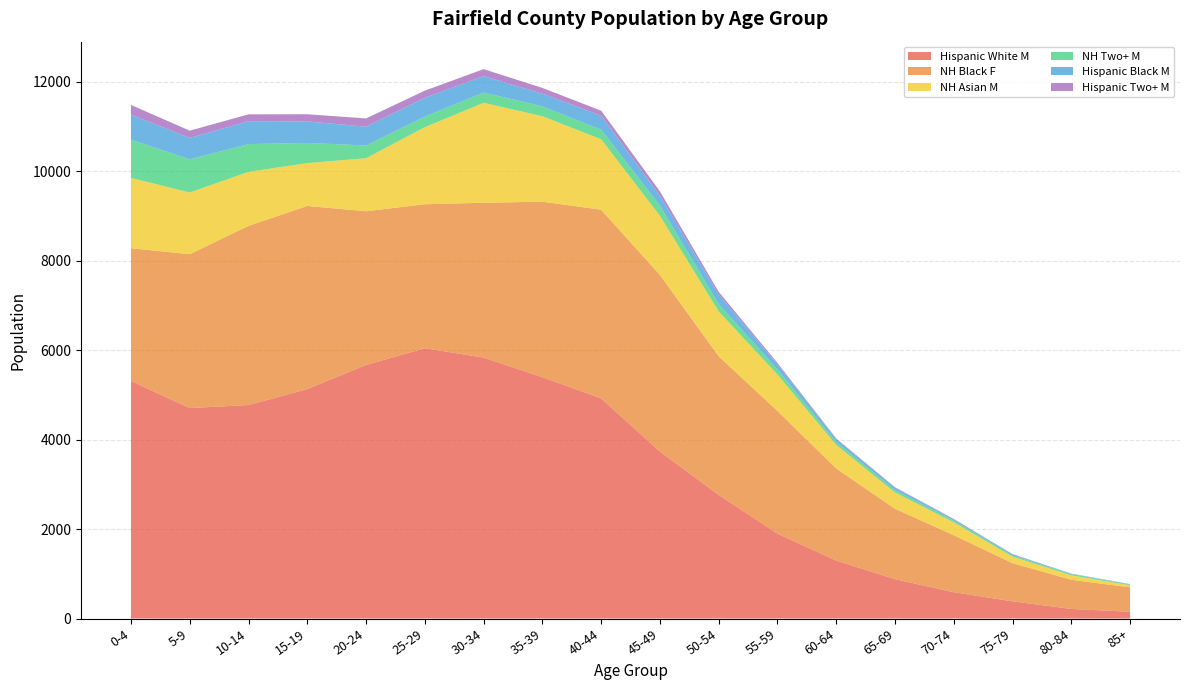

Reading left to right, transcribe all the data shown in this chart.

Hispanic White M: 0-4=5312	5-9=4706	10-14=4775	15-19=5131	20-24=5671	25-29=6044	30-34=5836	35-39=5397	40-44=4923	45-49=3734	50-54=2764	55-59=1898	60-64=1295	65-69=880	70-74=588	75-79=384	80-84=214	85+=151
NH Black F: 0-4=2969	5-9=3442	10-14=4007	15-19=4096	20-24=3437	25-29=3221	30-34=3462	35-39=3925	40-44=4220	45-49=3951	50-54=3101	55-59=2744	60-64=2060	65-69=1575	70-74=1275	75-79=853	80-84=652	85+=546
NH Asian M: 0-4=1574	5-9=1380	10-14=1208	15-19=959	20-24=1187	25-29=1724	30-34=2236	35-39=1912	40-44=1576	45-49=1323	50-54=1004	55-59=816	60-64=528	65-69=365	70-74=289	75-79=147	80-84=100	85+=46
NH Two+ M: 0-4=855	5-9=742	10-14=620	15-19=450	20-24=285	25-29=236	30-34=230	35-39=221	40-44=214	45-49=224	50-54=163	55-59=114	60-64=62	65-69=55	70-74=39	75-79=27	80-84=25	85+=18
Hispanic Black M: 0-4=557	5-9=478	10-14=513	15-19=482	20-24=420	25-29=421	30-34=367	35-39=283	40-44=313	45-49=225	50-54=216	55-59=114	60-64=65	65-69=52	70-74=25	75-79=26	80-84=11	85+=6
Hispanic Two+ M: 0-4=219	5-9=163	10-14=153	15-19=160	20-24=185	25-29=160	30-34=156	35-39=129	40-44=112	45-49=97	50-54=59	55-59=30	60-64=17	65-69=10	70-74=12	75-79=4	80-84=2	85+=3